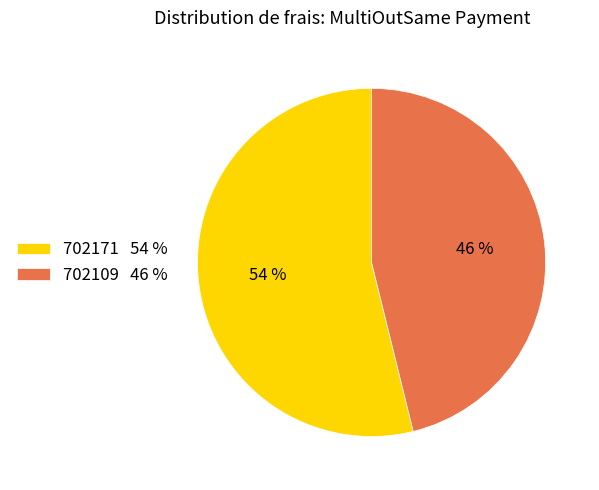

True or false: 702171 accounts for 54% of the total.

True